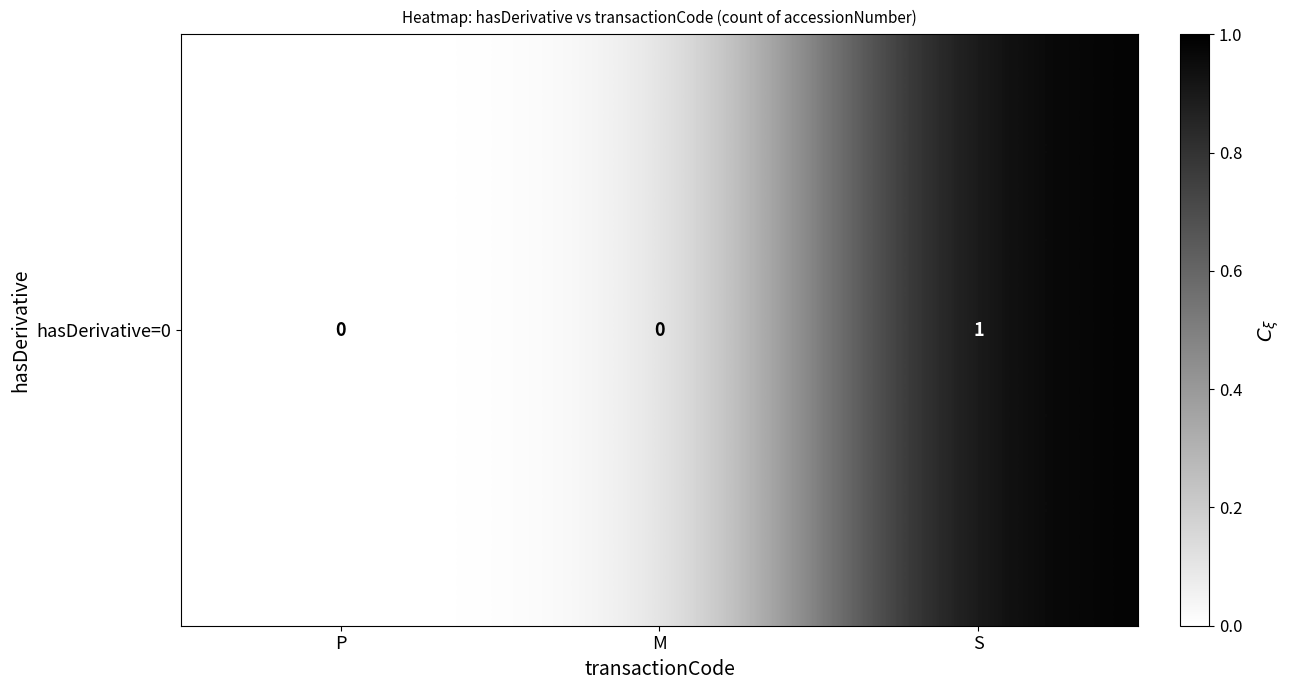

Between M and S, which is larger?

S